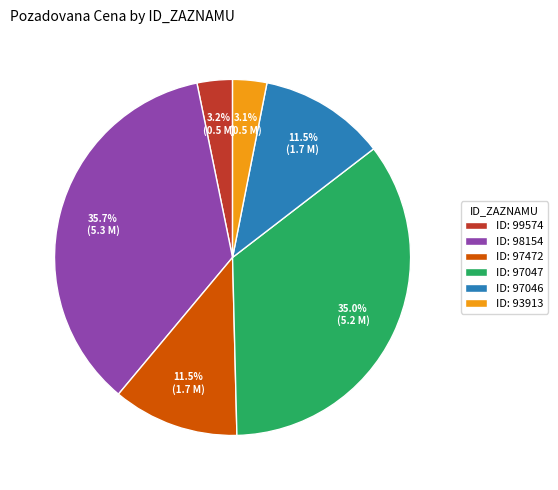

Does ID: 98154 represent more than half of the total?

No